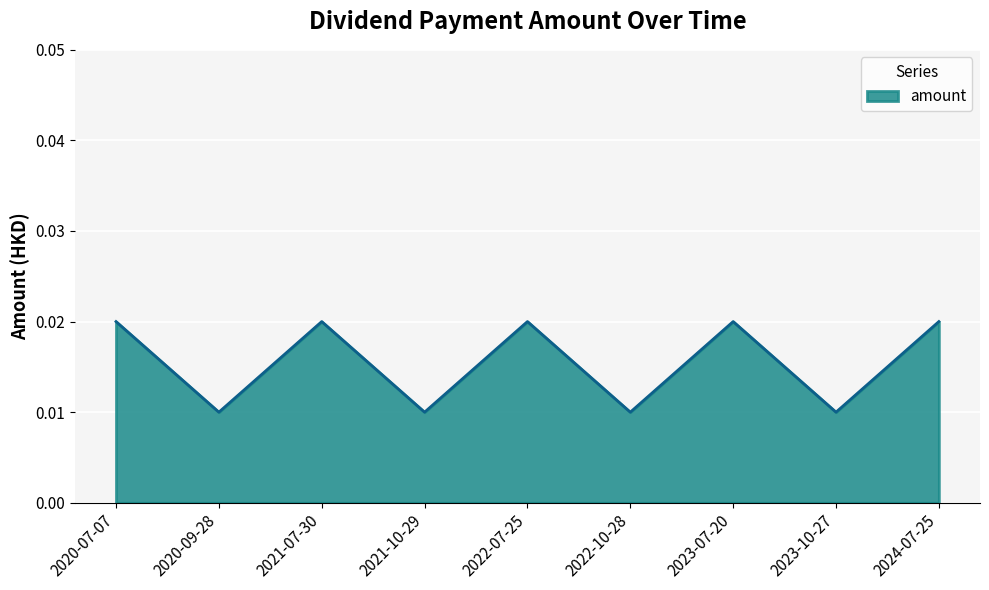

What is the sum of all values?

0.1